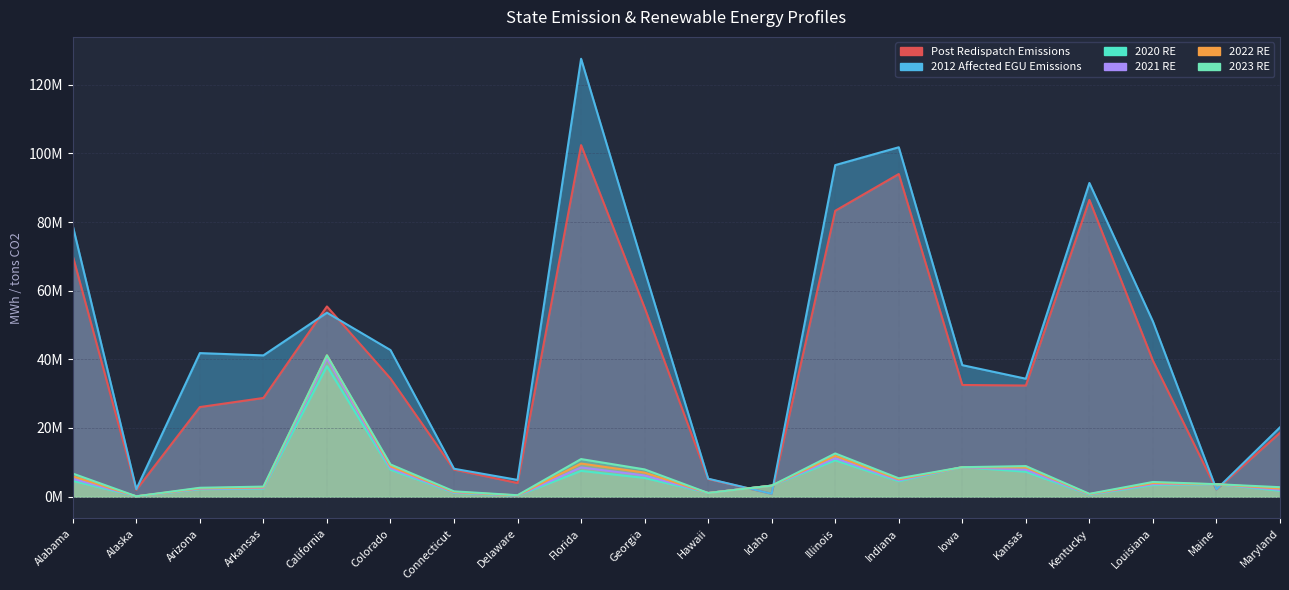

At how many categories does at least one series exceed 109196841?

1